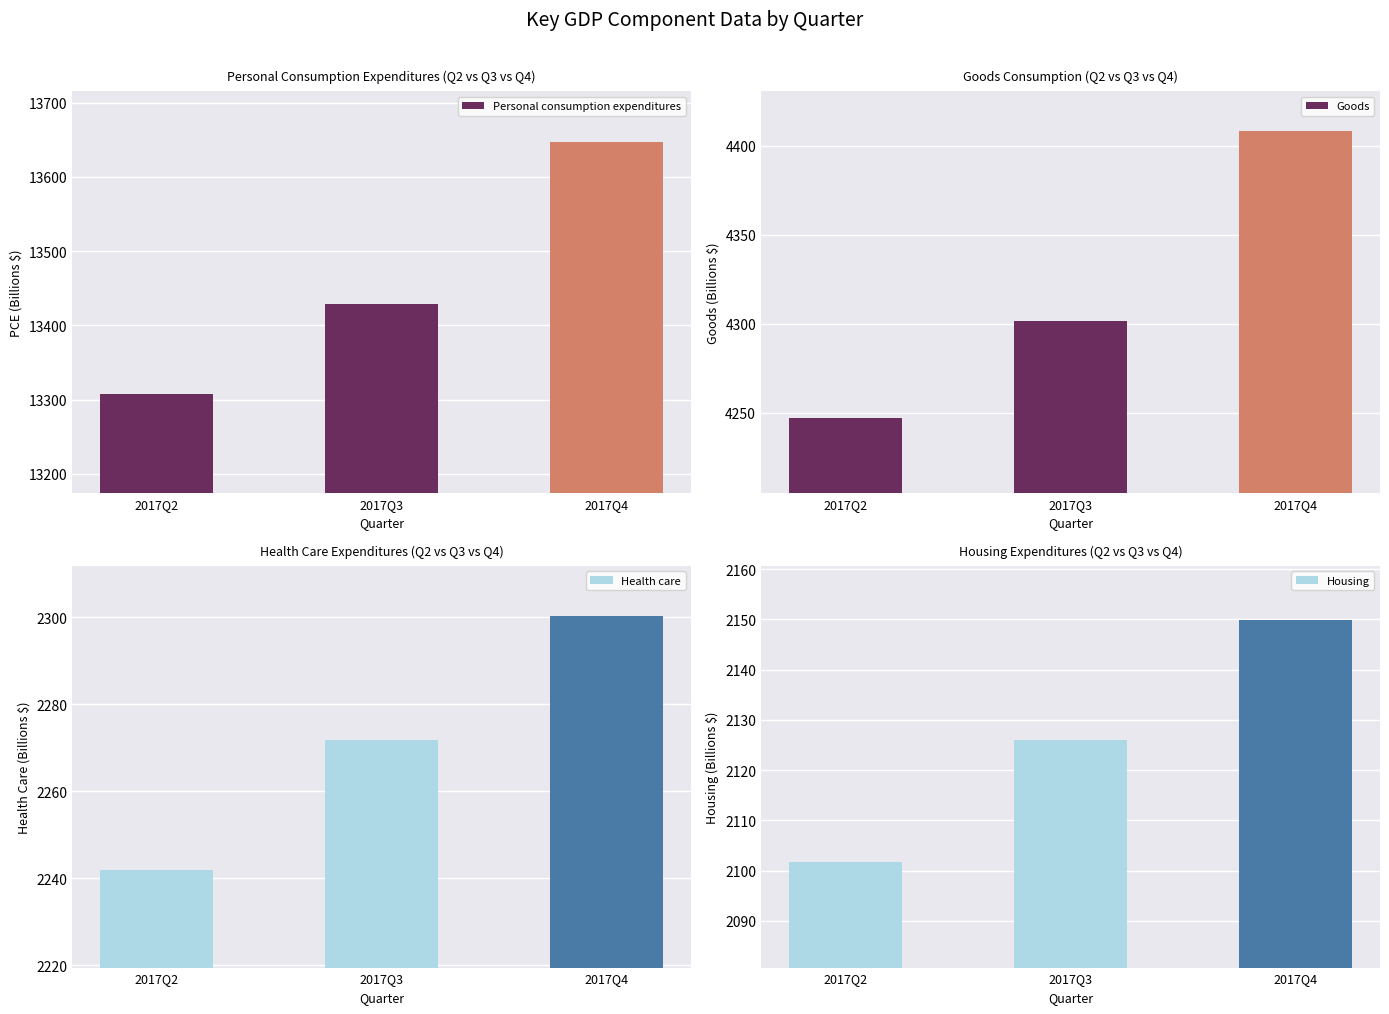

What is the difference between the highest and lowest values at 2017Q2?

11205.3